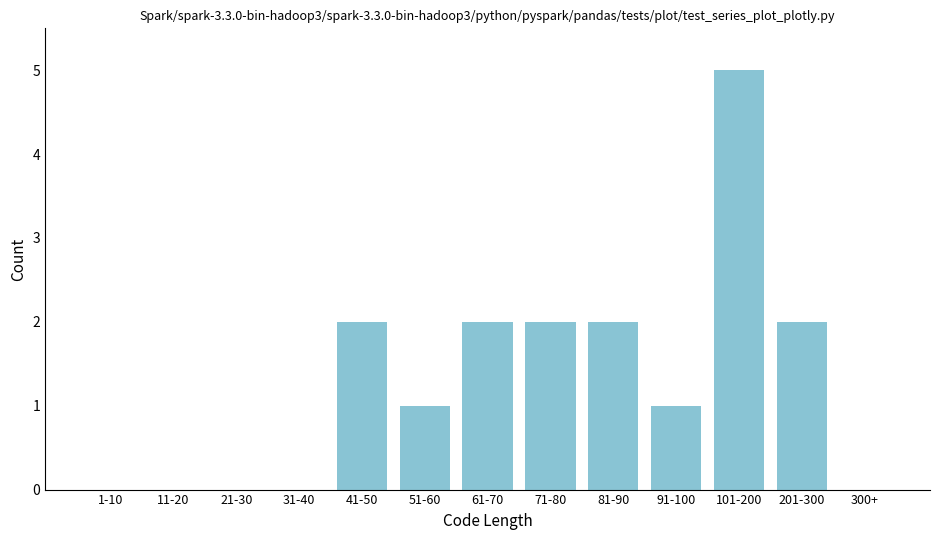

Reading left to right, what are all the values shown in this chart?

1-10=0	11-20=0	21-30=0	31-40=0	41-50=2	51-60=1	61-70=2	71-80=2	81-90=2	91-100=1	101-200=5	201-300=2	300+=0